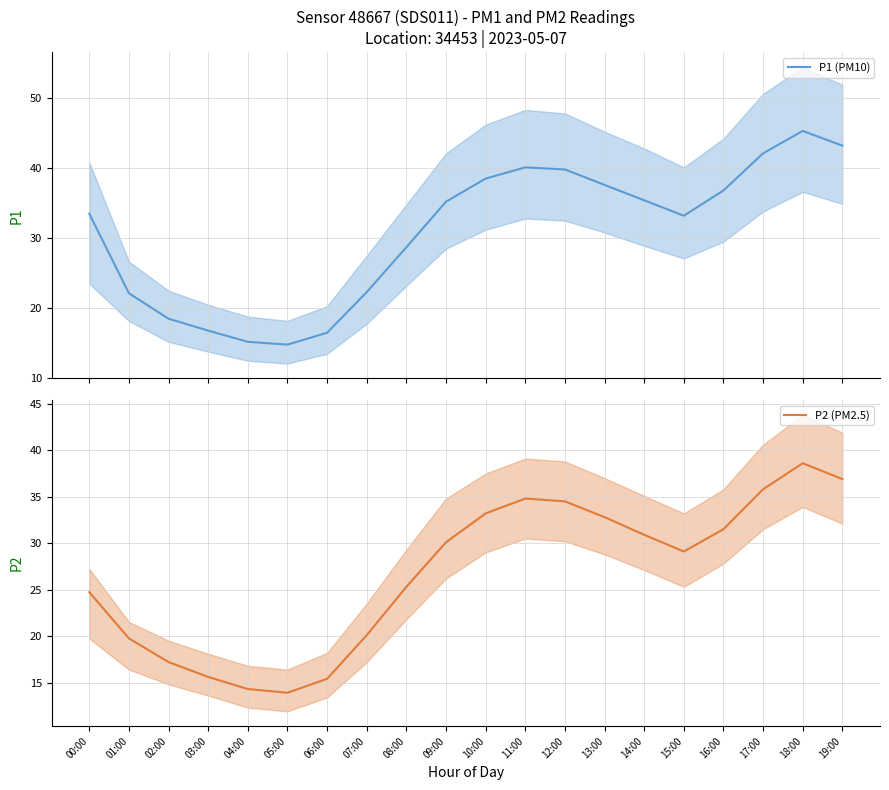

Which series changed the most between 09:00 and 17:00?

P1 (PM10)